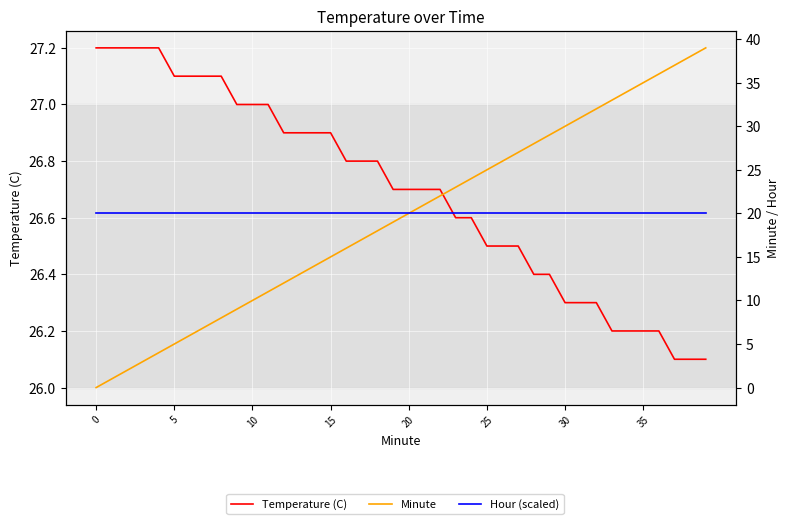

Reading right to left, what are all the values shown in this chart?

Temperature (C): 26.1	26.1	26.1	26.2	26.2	26.2	26.2	26.3	26.3	26.3	26.4	26.4	26.5	26.5	26.5	26.6	26.6	26.7	26.7	26.7	26.7	26.8	26.8	26.8	26.9	26.9	26.9	26.9	27.0	27.0	27.0	27.1	27.1	27.1	27.1	27.2	27.2	27.2	27.2	27.2
Minute: 39.0	38.0	37.0	36.0	35.0	34.0	33.0	32.0	31.0	30.0	29.0	28.0	27.0	26.0	25.0	24.0	23.0	22.0	21.0	20.0	19.0	18.0	17.0	16.0	15.0	14.0	13.0	12.0	11.0	10.0	9.0	8.0	7.0	6.0	5.0	4.0	3.0	2.0	1.0	0.0
Hour (scaled): 20.0	20.0	20.0	20.0	20.0	20.0	20.0	20.0	20.0	20.0	20.0	20.0	20.0	20.0	20.0	20.0	20.0	20.0	20.0	20.0	20.0	20.0	20.0	20.0	20.0	20.0	20.0	20.0	20.0	20.0	20.0	20.0	20.0	20.0	20.0	20.0	20.0	20.0	20.0	20.0